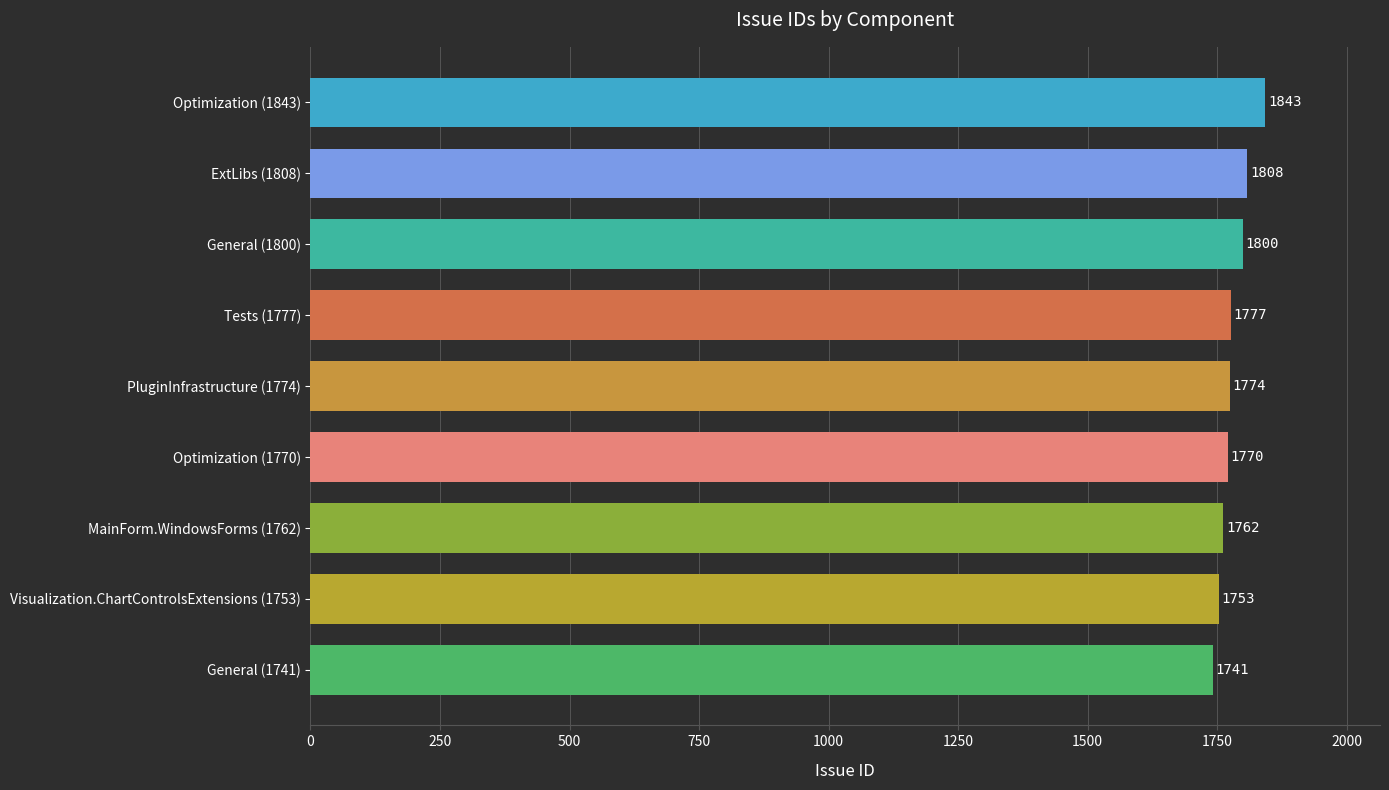

The chart shows a value of 3091 at Optimization (1770). True or false?

False